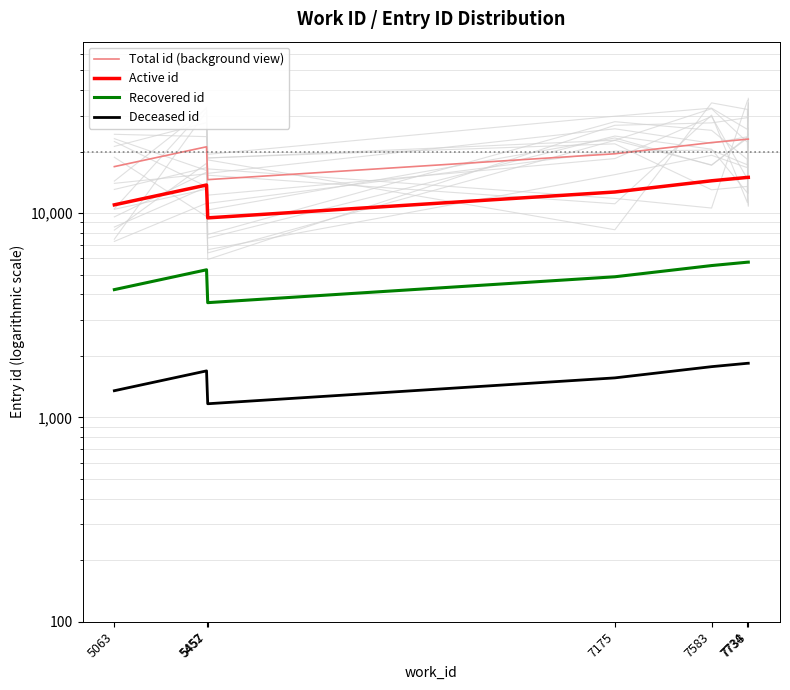

True or false: Active id and Deceased id intersect in this chart.

False